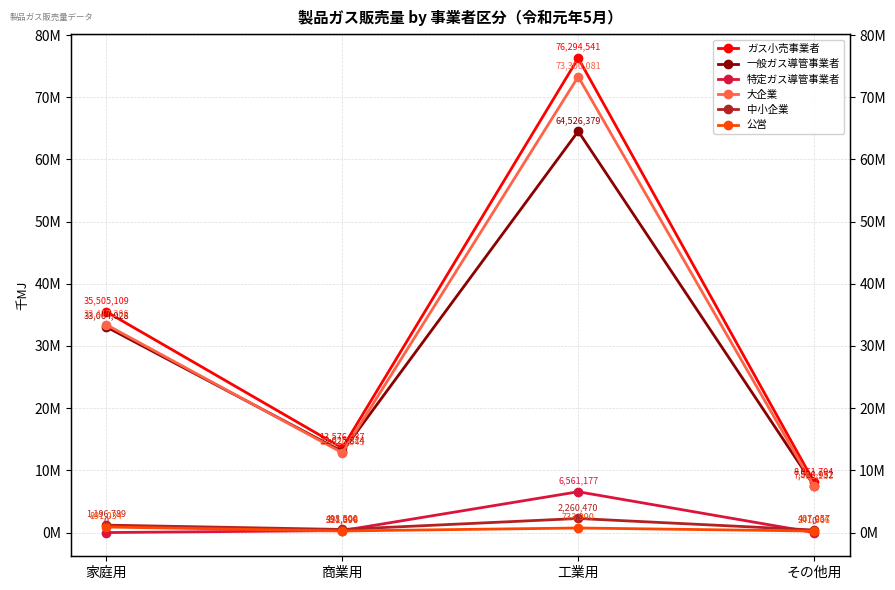

Which label corresponds to the smallest value in the chart?

家庭用